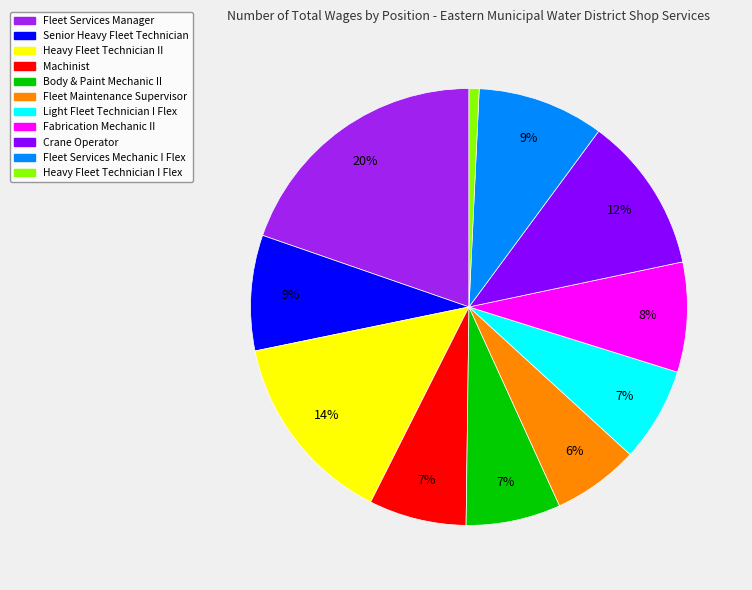

How many slices are in this pie chart?

11